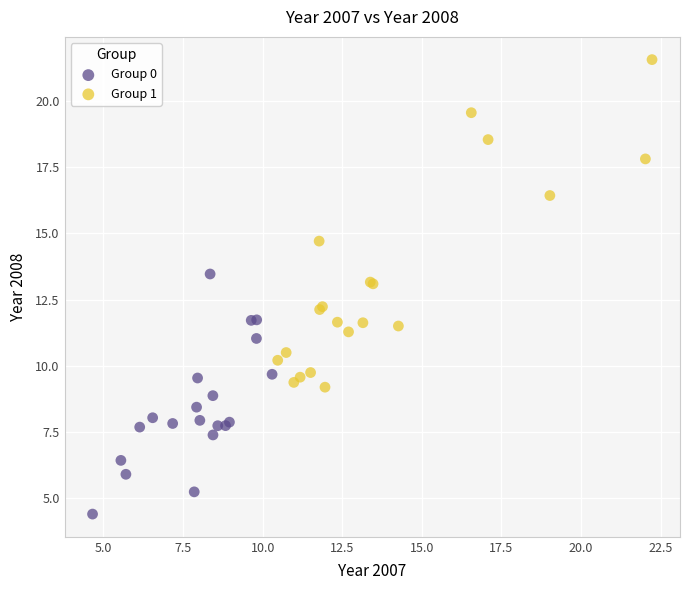

Which series has the widest spread of Y values?

Group 1